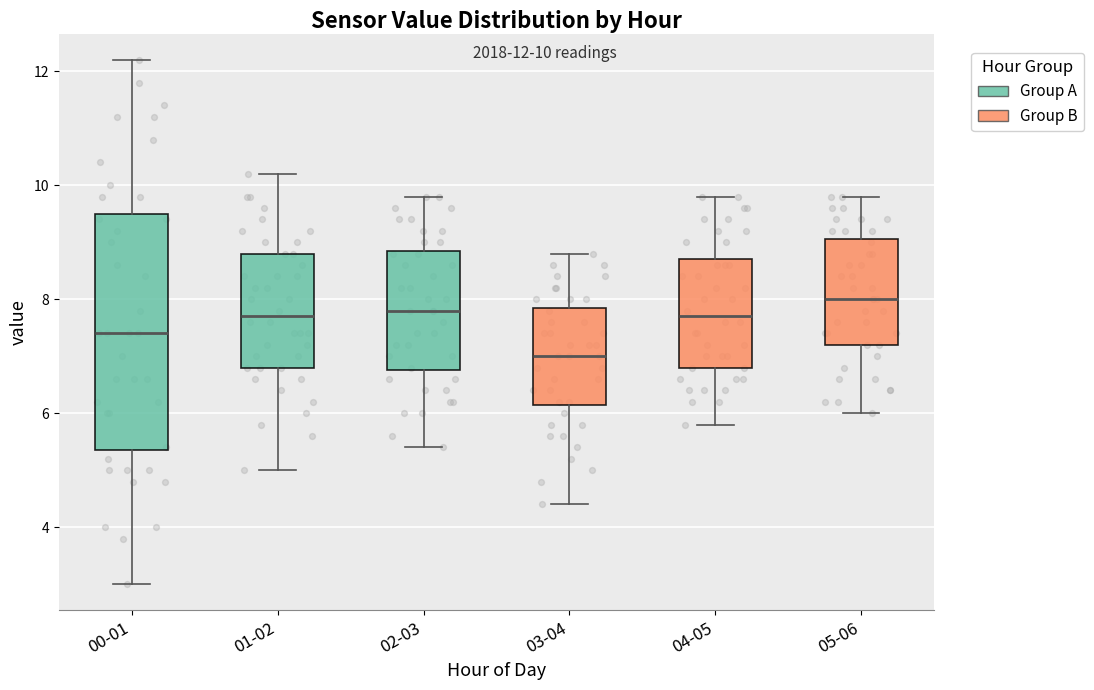

Reading left to right, transcribe this box plot: for each box, give where its median line is, the range the box spans, and where its two whiskers end, as read against the y-axis. The values are not printed on the chart, so give them approximately, as read against the axis.

00-01: median 7.4, box 5.4 to 9.6, whiskers 3.0 to 12.2
01-02: median 7.8, box 6.8 to 8.8, whiskers 5.0 to 10.2
02-03: median 7.8, box 6.8 to 8.8, whiskers 5.4 to 9.8
03-04: median 7.0, box 6.2 to 7.8, whiskers 4.4 to 8.8
04-05: median 7.8, box 6.8 to 8.8, whiskers 5.8 to 9.8
05-06: median 8.0, box 7.2 to 9.0, whiskers 6.0 to 9.8